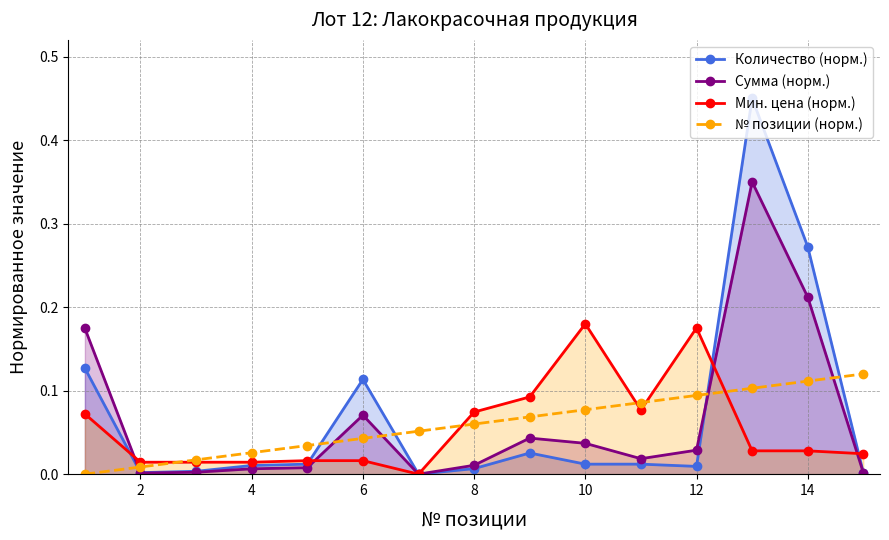

True or false: Мин. цена (норм.) has more than 1 interior local peaks.

True